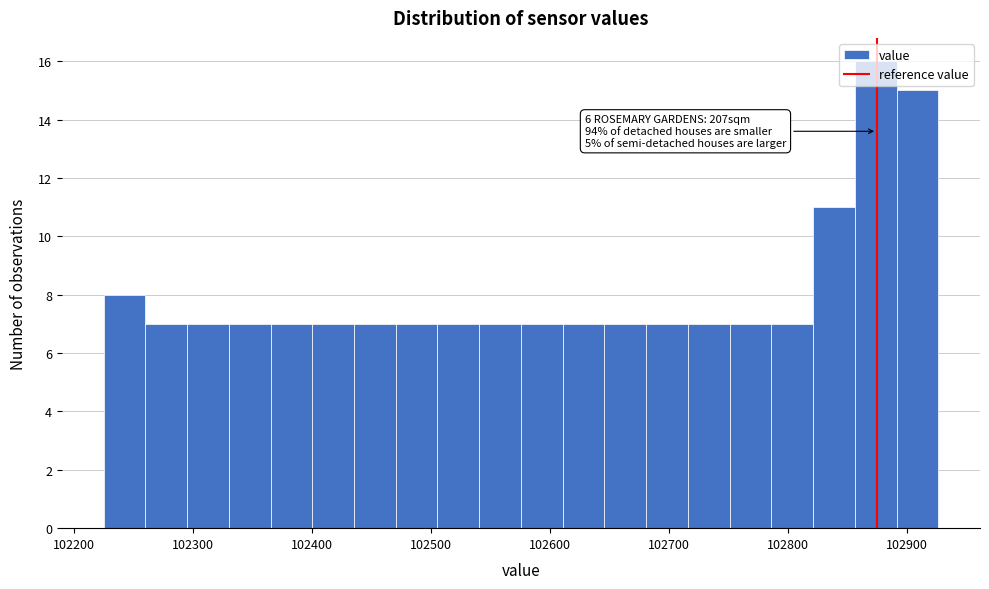

Around what value on the x-axis is the tallest bar? Give the approximate position of its centre, as read against the axis.

102870